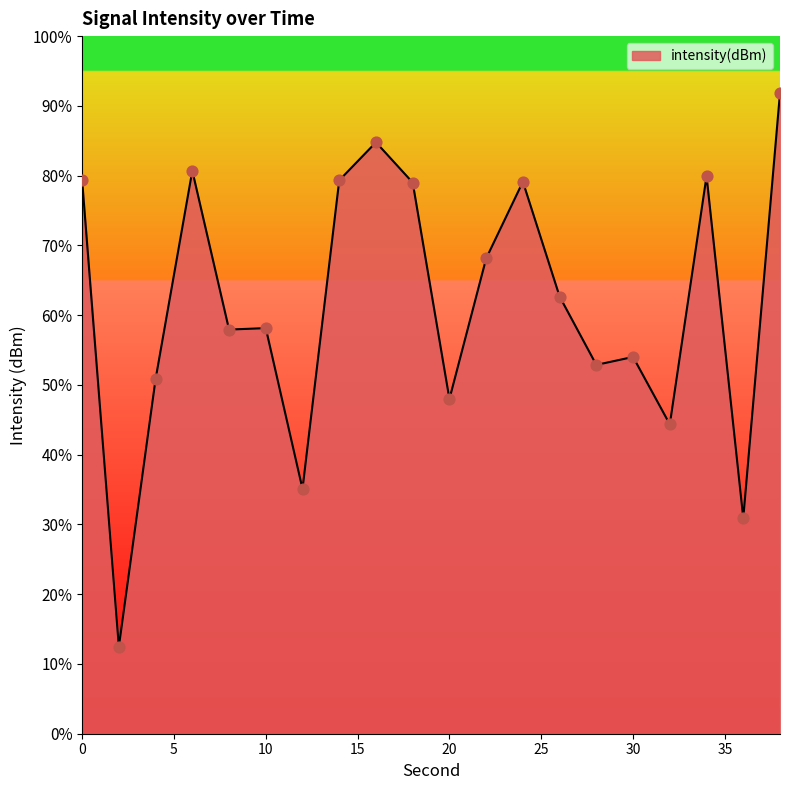

What is the difference between the maximum and minimum values?

79.4